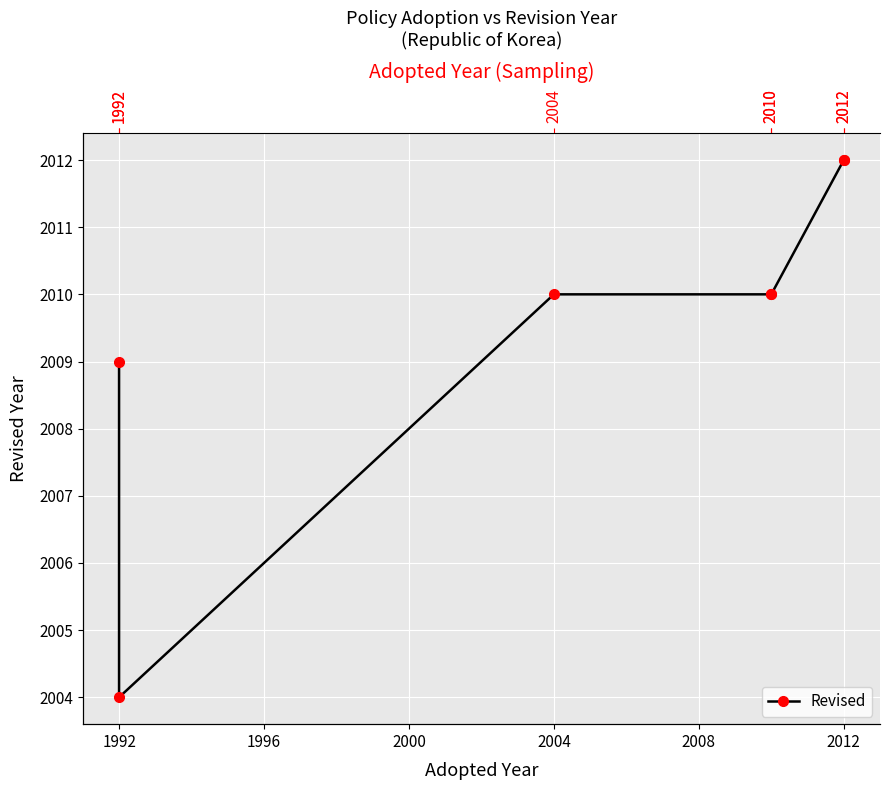

What is the difference between the maximum and minimum values?

8